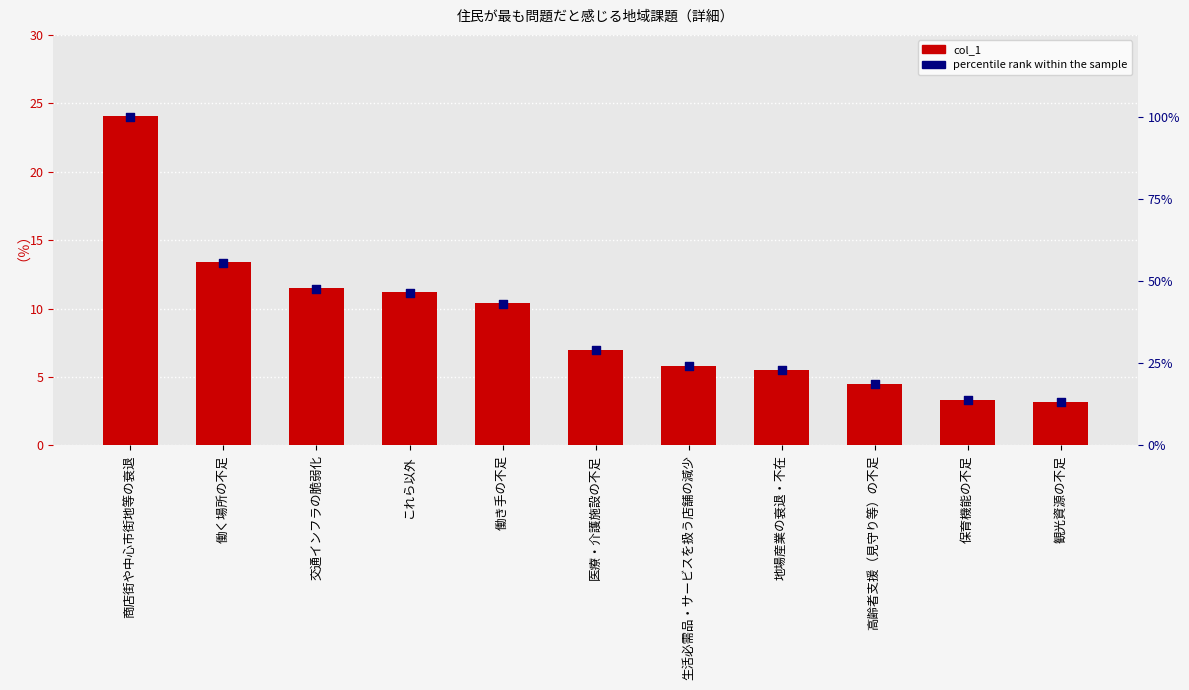

Which series reaches the maximum Y coordinate?

percentile rank within the sample